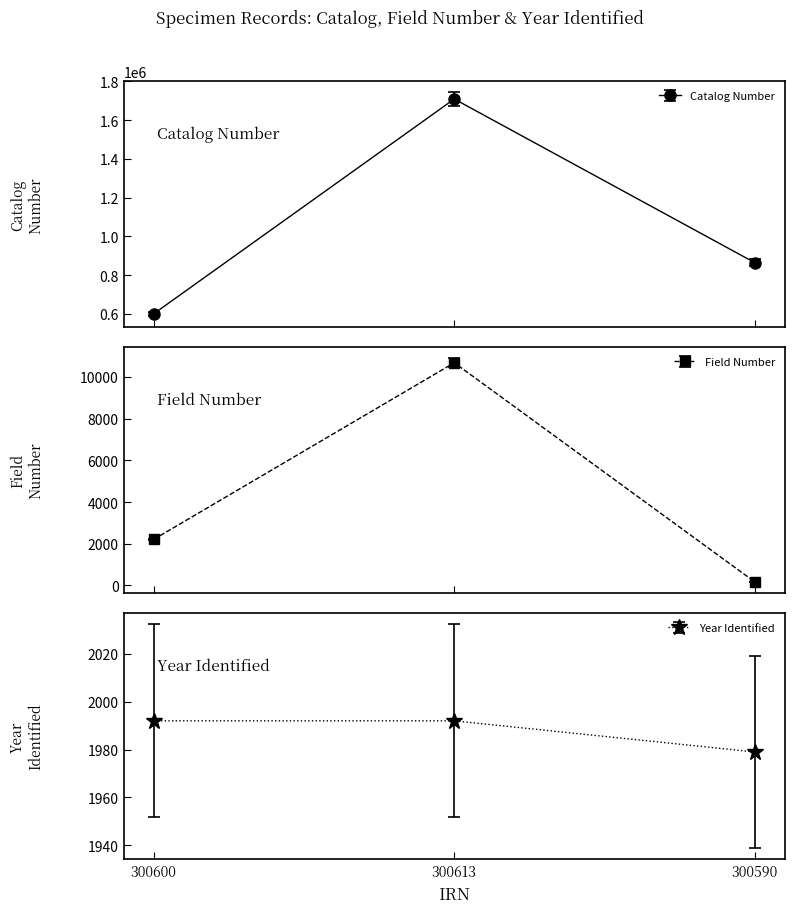

True or false: Catalog Number has a value of 864339 at 300590.

True